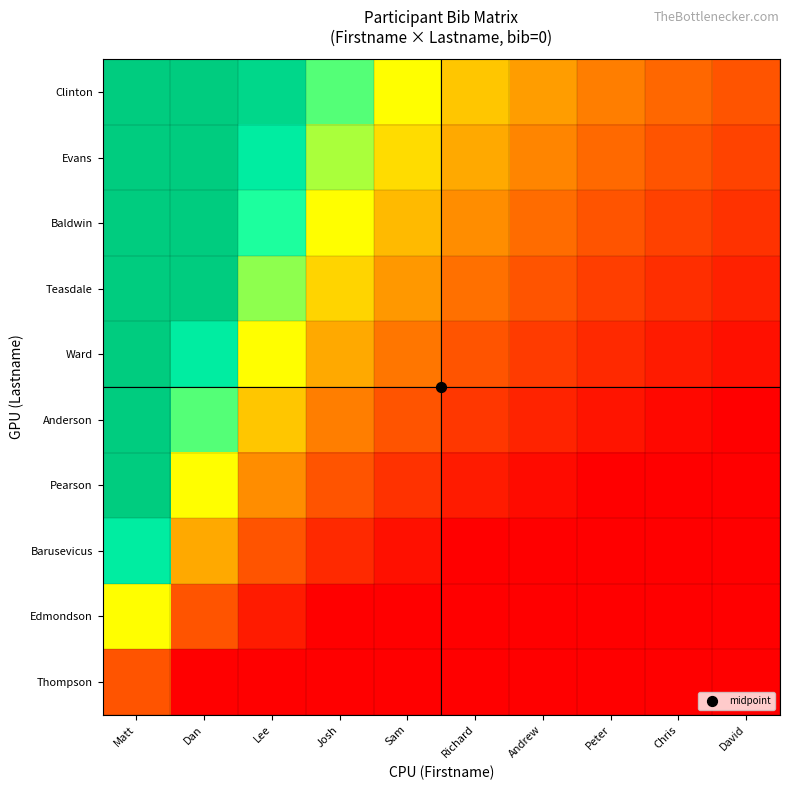

Which has a higher value, Andrew or Chris?

Andrew